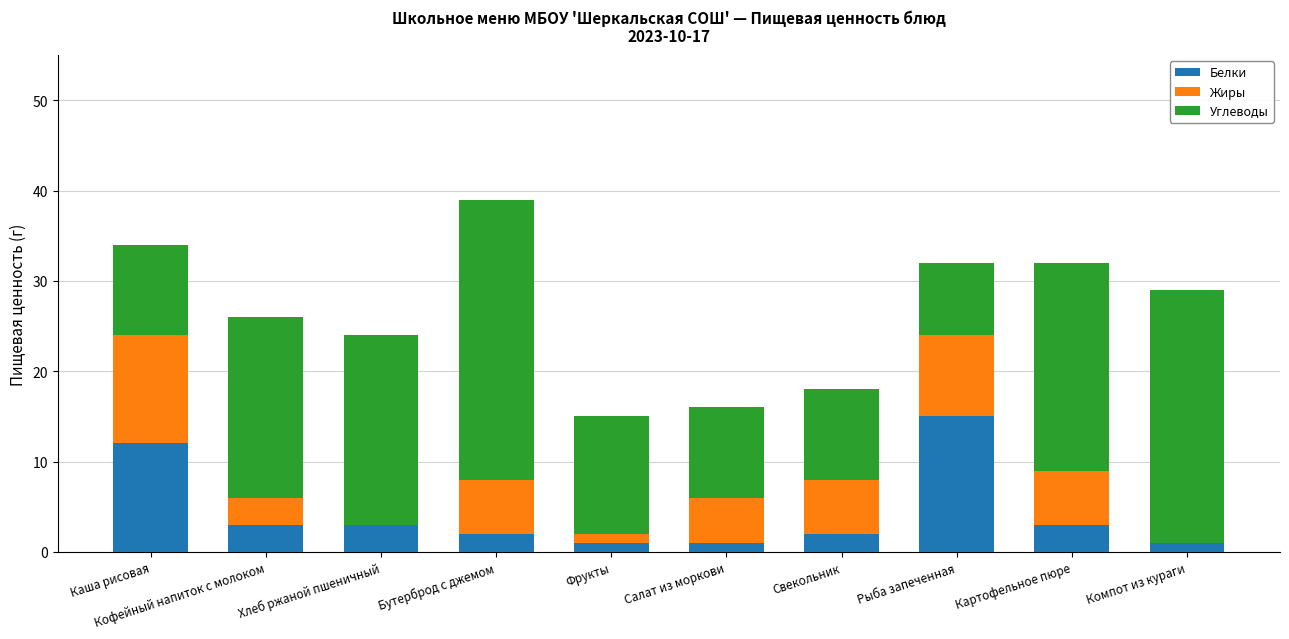

How many series are shown in this chart?

3